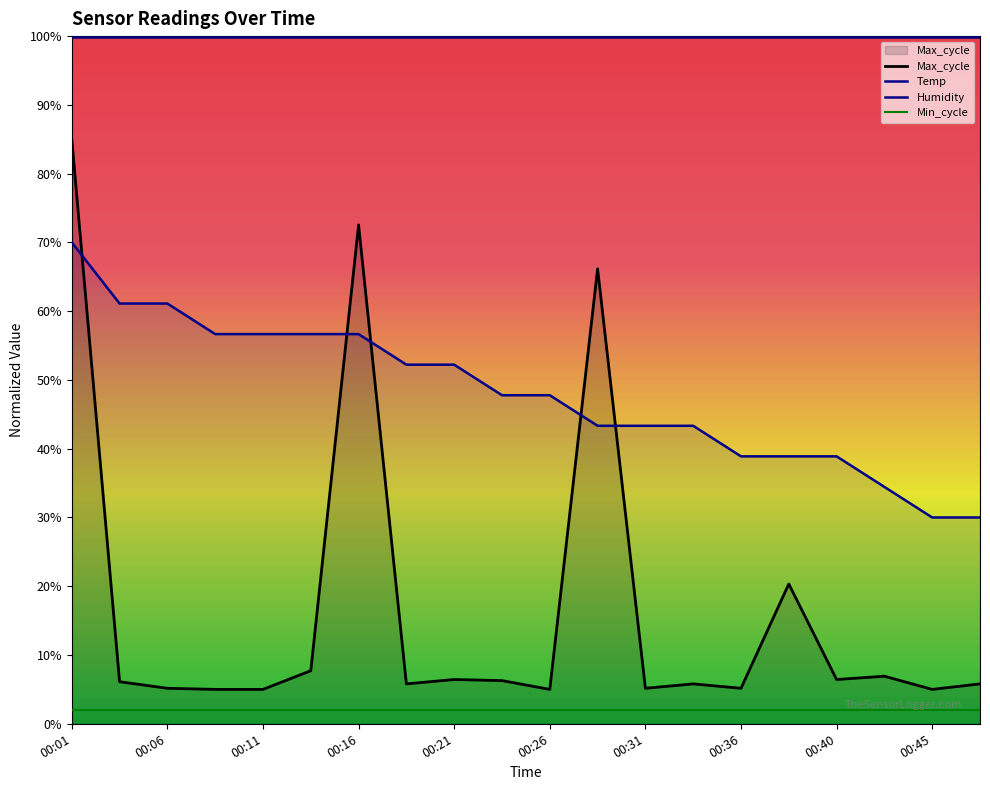

What is the maximum value for Max_cycle?

85.0